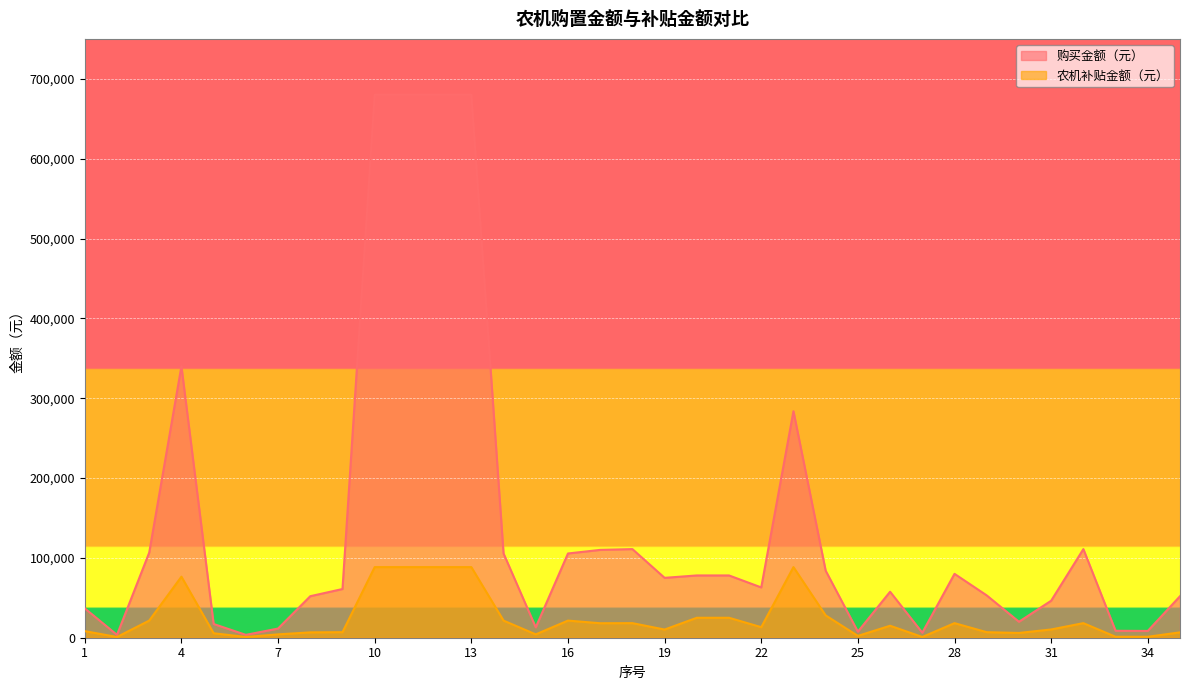

Between 12 and 31, which series saw the biggest shift?

购买金额（万元）